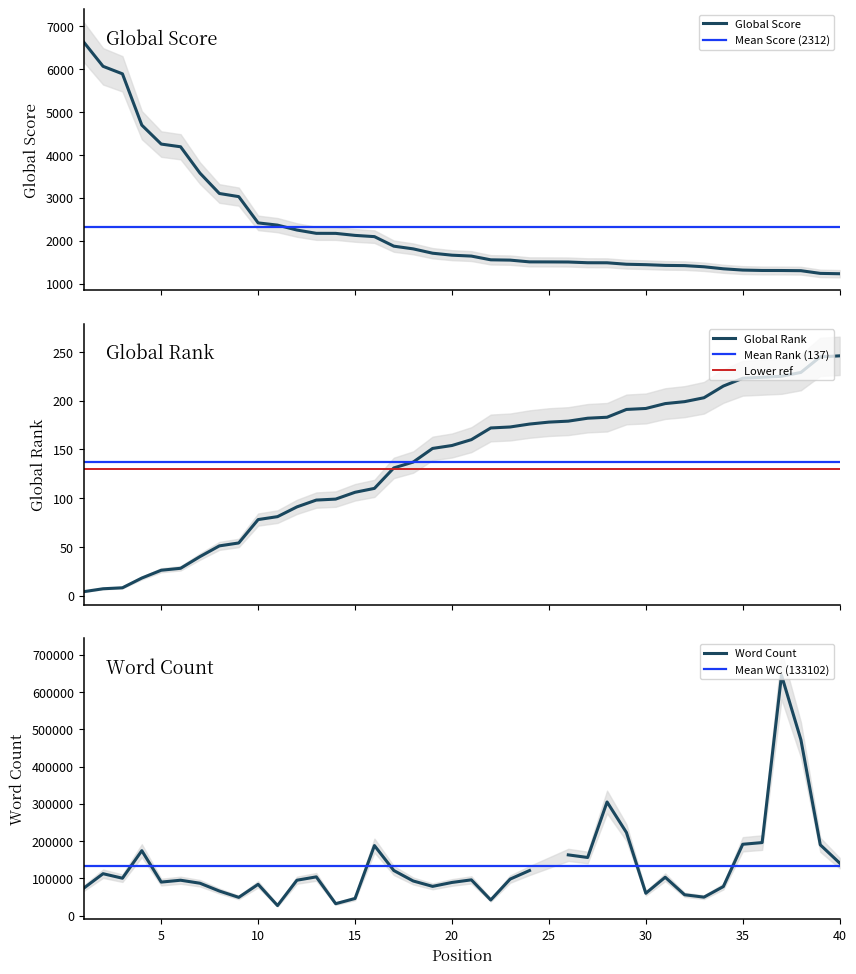

True or false: Global Score has a value of 1663 at 20.

True